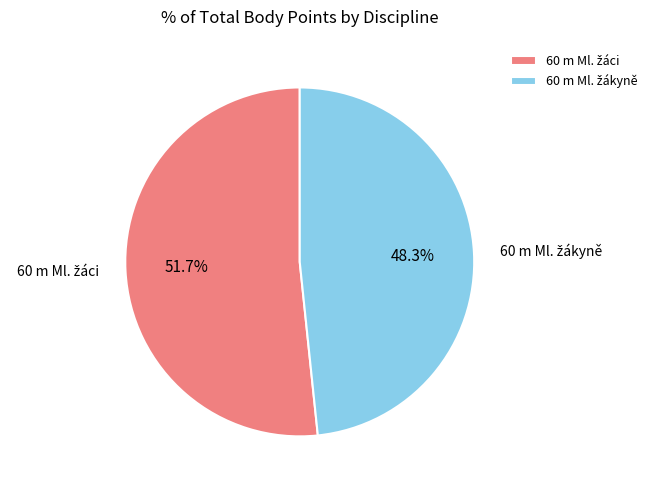

Is there any slice that represents more than half of the pie?

Yes